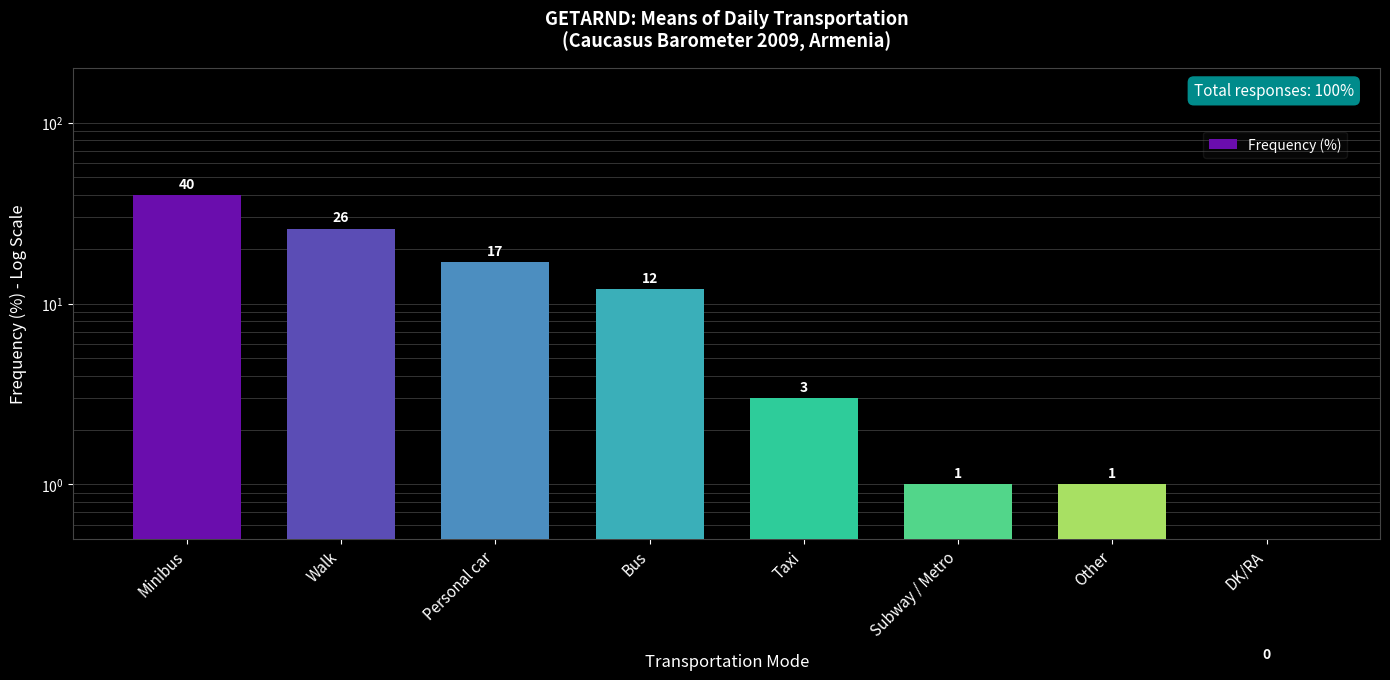

What is the sum of all values?

100.1